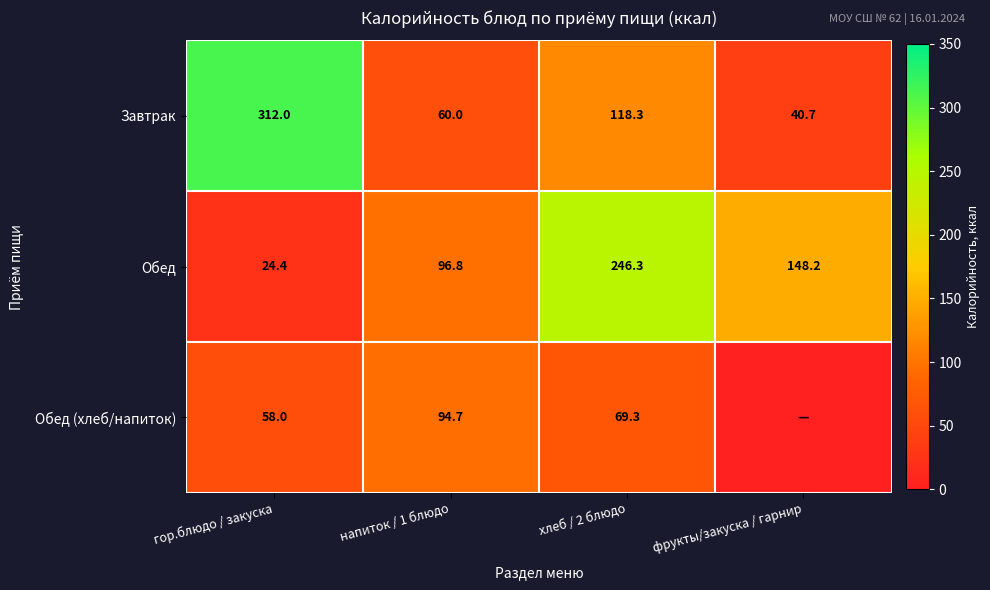

What is the difference between the highest and lowest values at гор.блюдо / закуска?

287.6